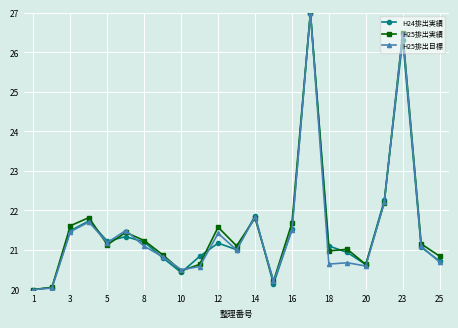

True or false: H24排出実績 has more than 1 interior local peaks.

True